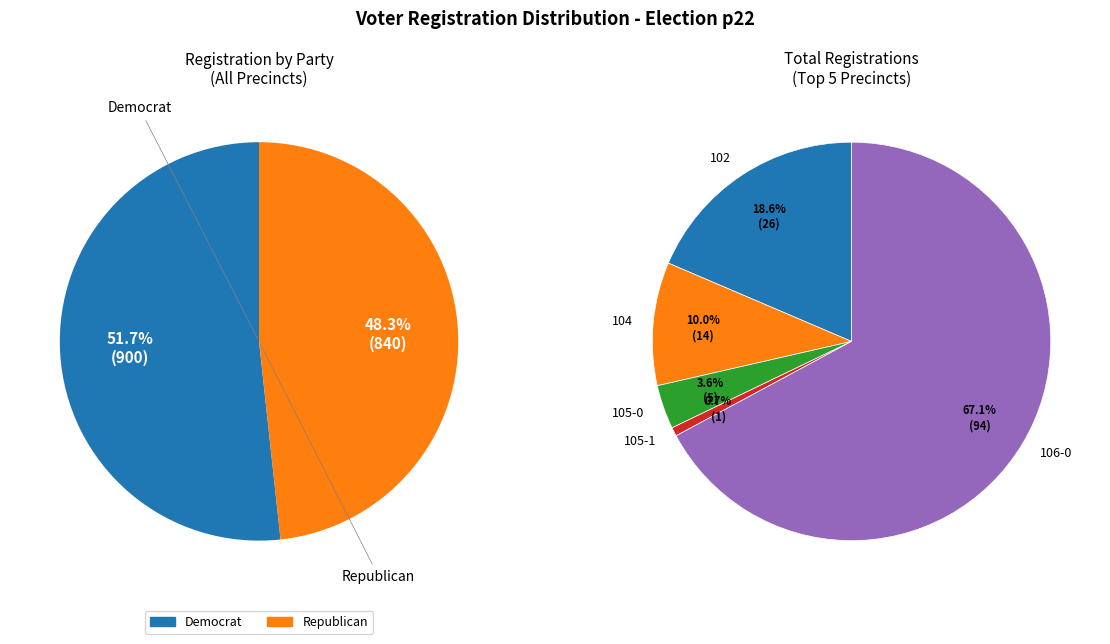

How much of the chart is everything except 108?

100.0%